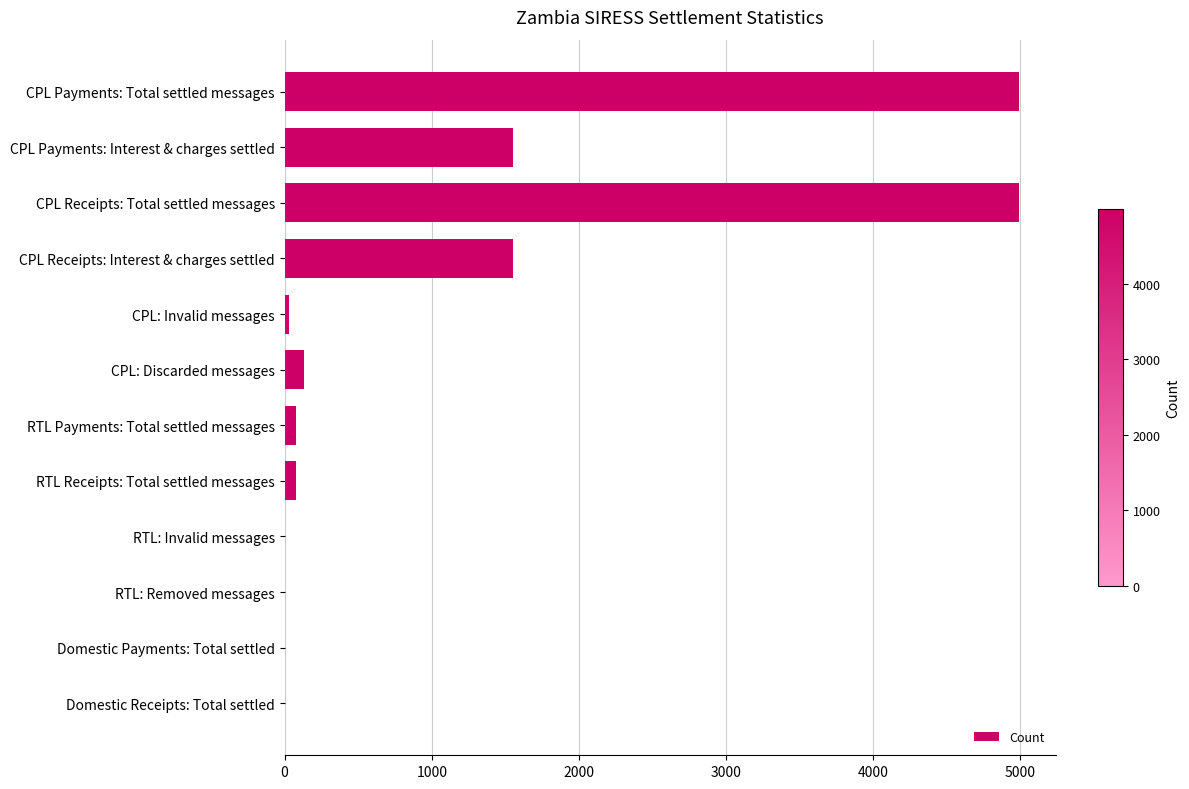

What is the sum of all values?

13403